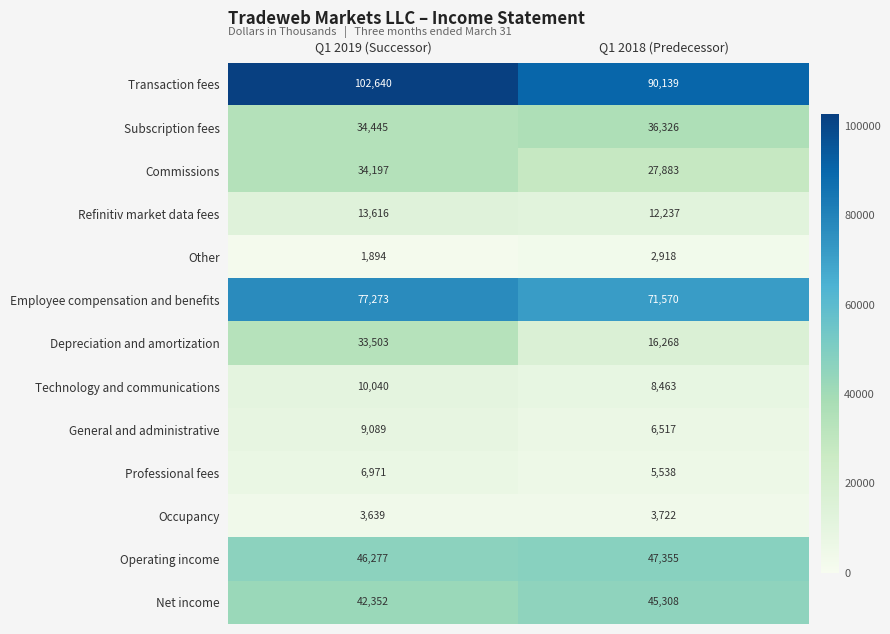

What is the difference between the highest and lowest values at Q1 2018 (Predecessor)?

87221